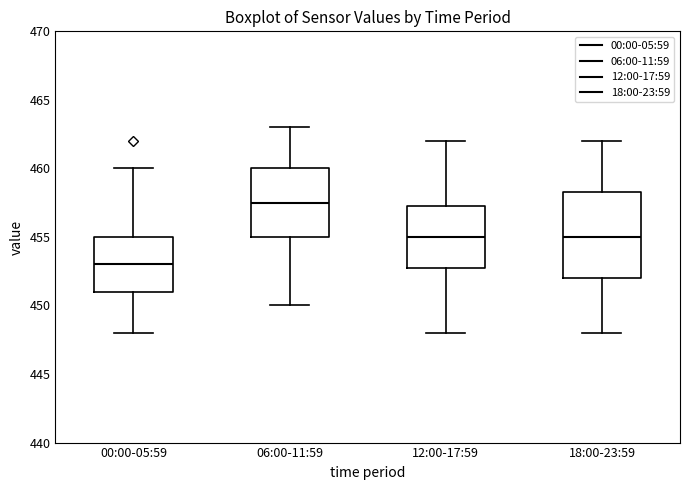

Reading left to right, read every box against the y-axis: the position of its median line, the range the box covers, and the ends of its whiskers. The values are not printed on the chart, so give them approximately, as read against the axis.

00:00-05:59: median 453.0, box 451.0 to 455.0, whiskers 448.0 to 460.0
06:00-11:59: median 457.5, box 455.0 to 460.0, whiskers 450.0 to 463.0
12:00-17:59: median 455.0, box 453.0 to 457.5, whiskers 448.0 to 462.0
18:00-23:59: median 455.0, box 452.0 to 458.5, whiskers 448.0 to 462.0